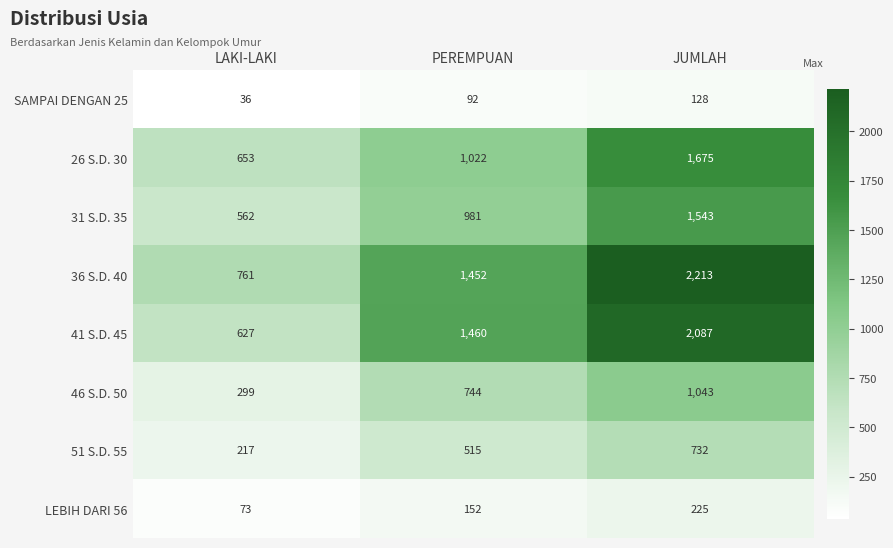

At which category is the sum across all series the highest?

JUMLAH